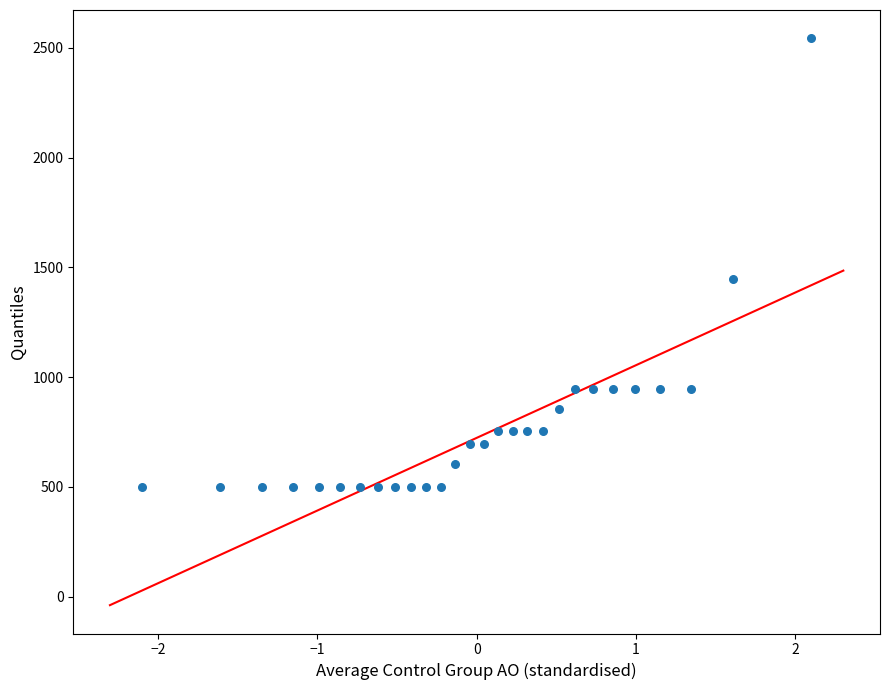

What Y value in the scatter plot is closest to 1522?

1447